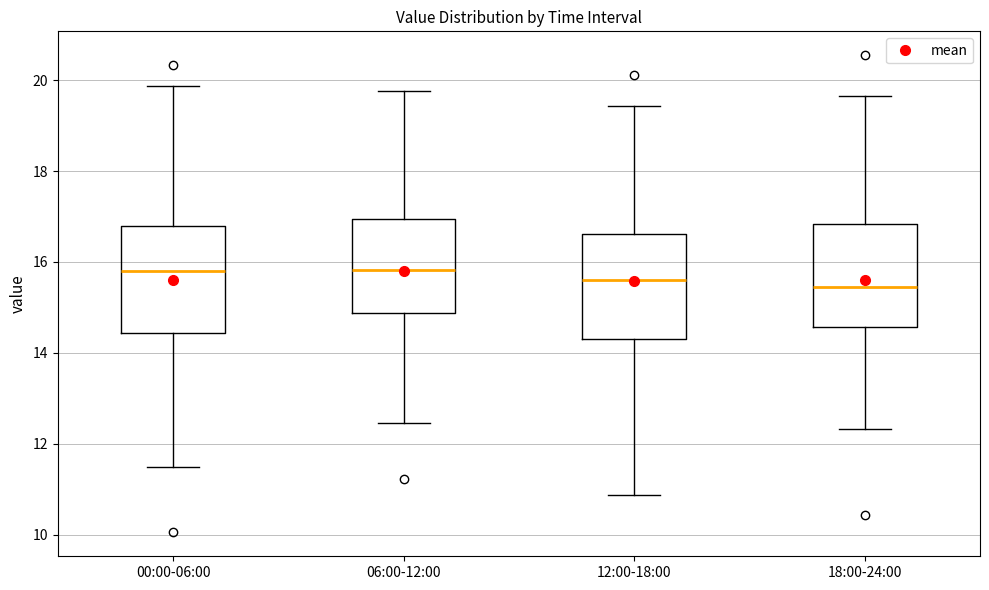

Reading left to right, transcribe this box plot: for each box, give where its median line is, the range the box spans, and where its two whiskers end, as read against the y-axis. The values are not printed on the chart, so give them approximately, as read against the axis.

00:00-06:00: median 15.8, box 14.4 to 16.8, whiskers 11.6 to 19.8
06:00-12:00: median 15.8, box 14.8 to 17.0, whiskers 12.4 to 19.8
12:00-18:00: median 15.6, box 14.4 to 16.6, whiskers 10.8 to 19.4
18:00-24:00: median 15.4, box 14.6 to 16.8, whiskers 12.4 to 19.6